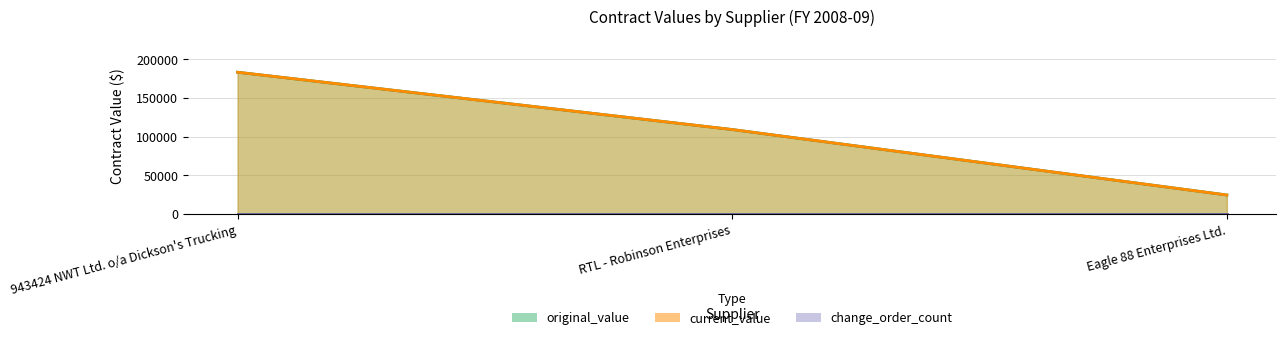

What position from the left is 943424 NWT Ltd. o/a Dickson's Trucking?

1